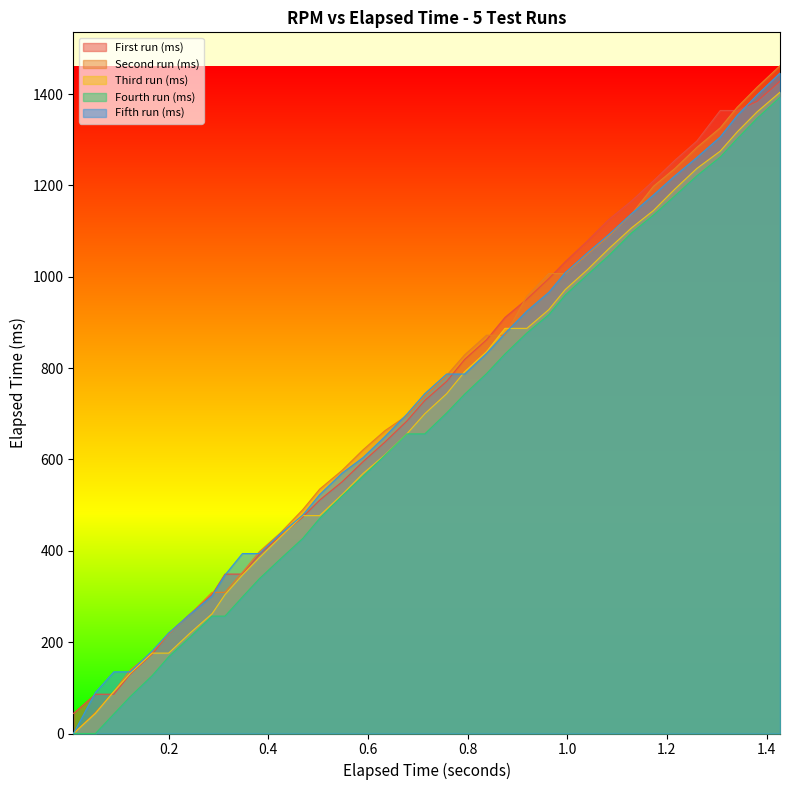

Which series has the largest total across all categories?

First run (ms)